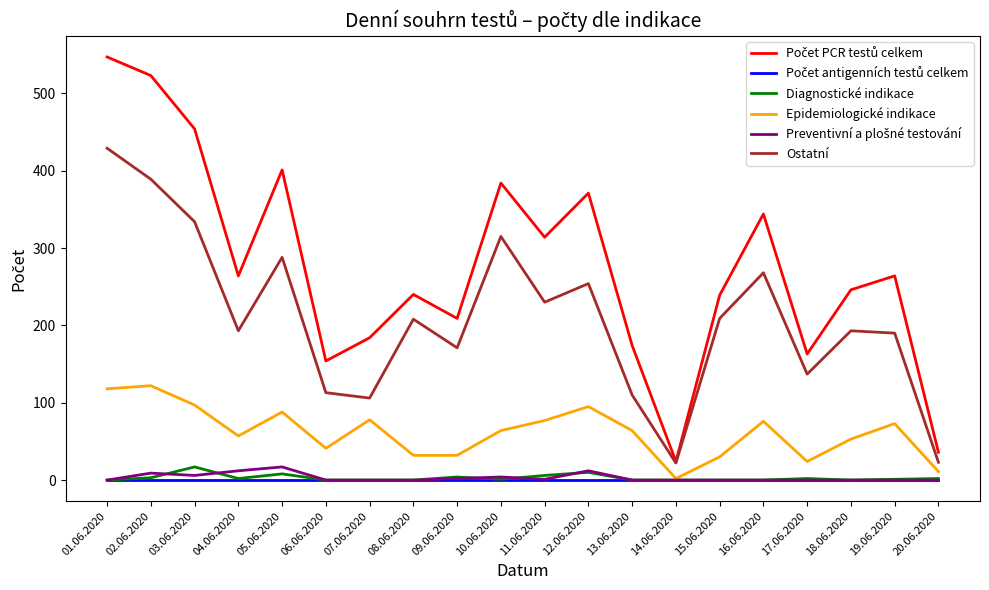

True or false: Diagnostické indikace and Ostatní intersect in this chart.

False